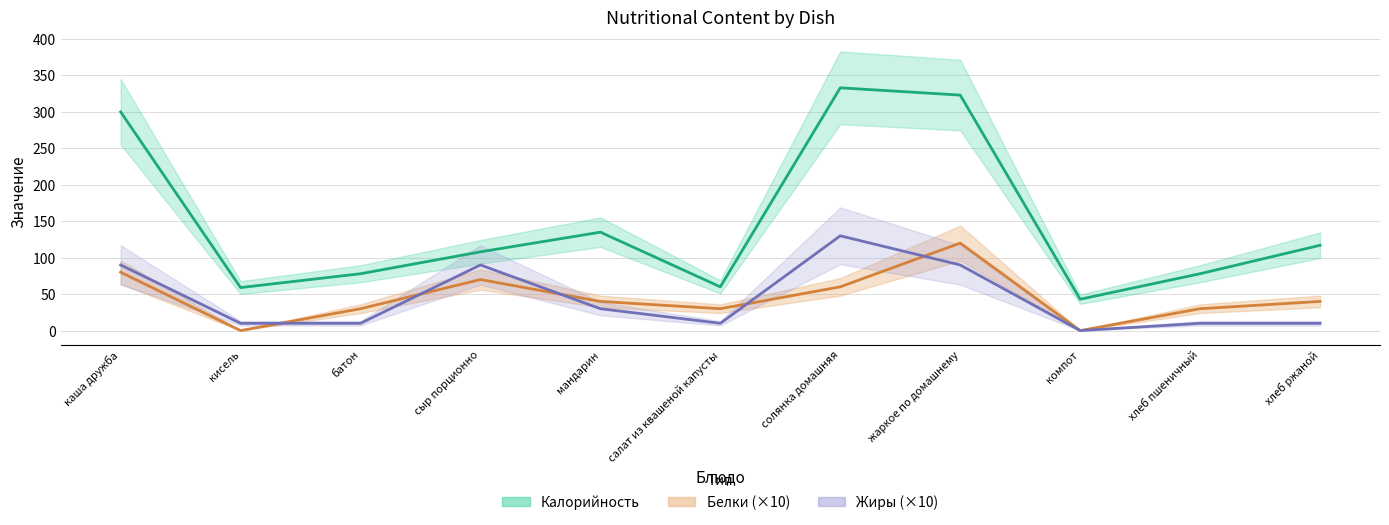

Does the chart display data point markers on the line(s)?

No